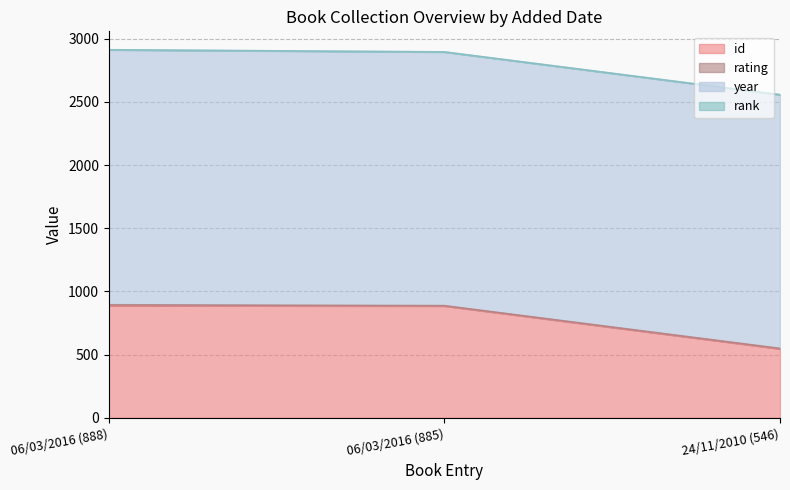

Which series has the largest range (max minus min)?

id